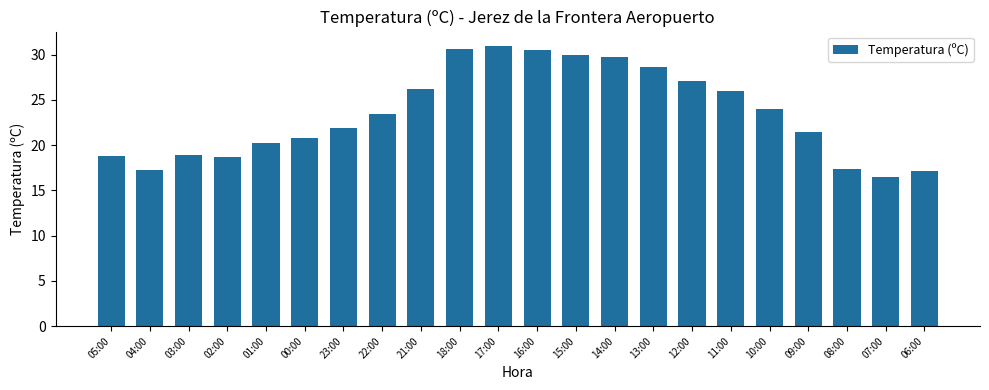

Approximately how many times larger is the value at 09:00 compared to 00:00?

1.0